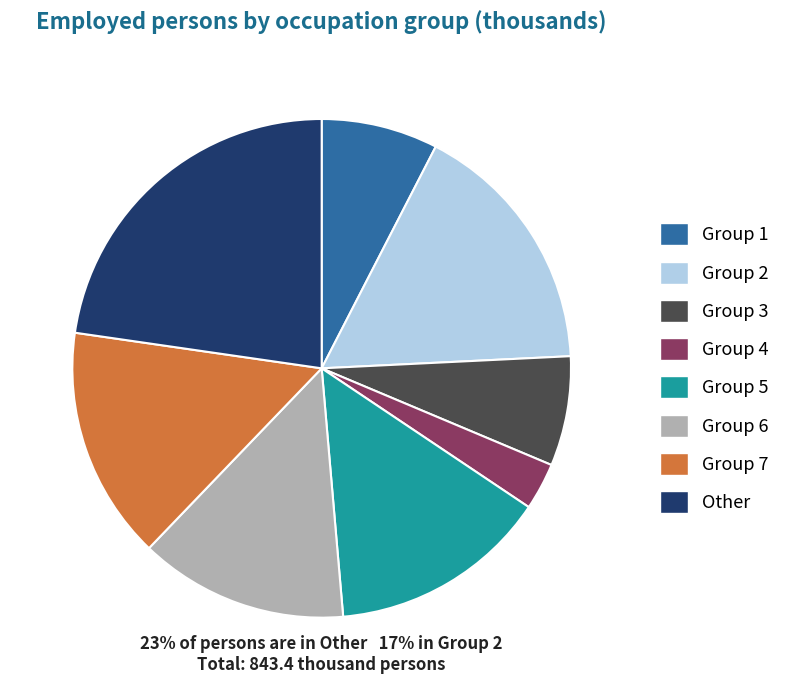

Is it true that Group 1 is 22% of the pie?

False